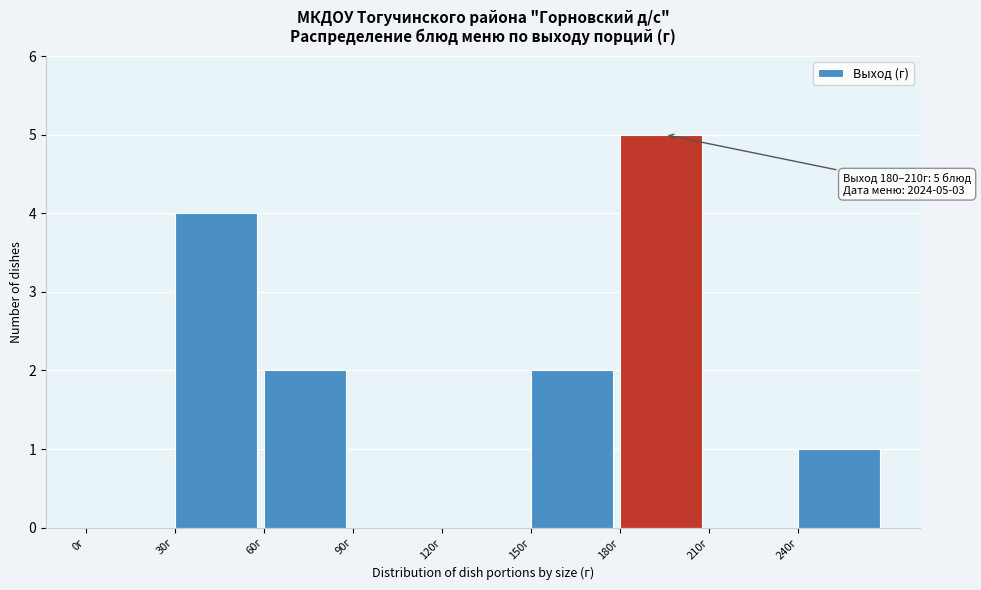

Over which range of the x-axis is the bar tallest?

180 to 210